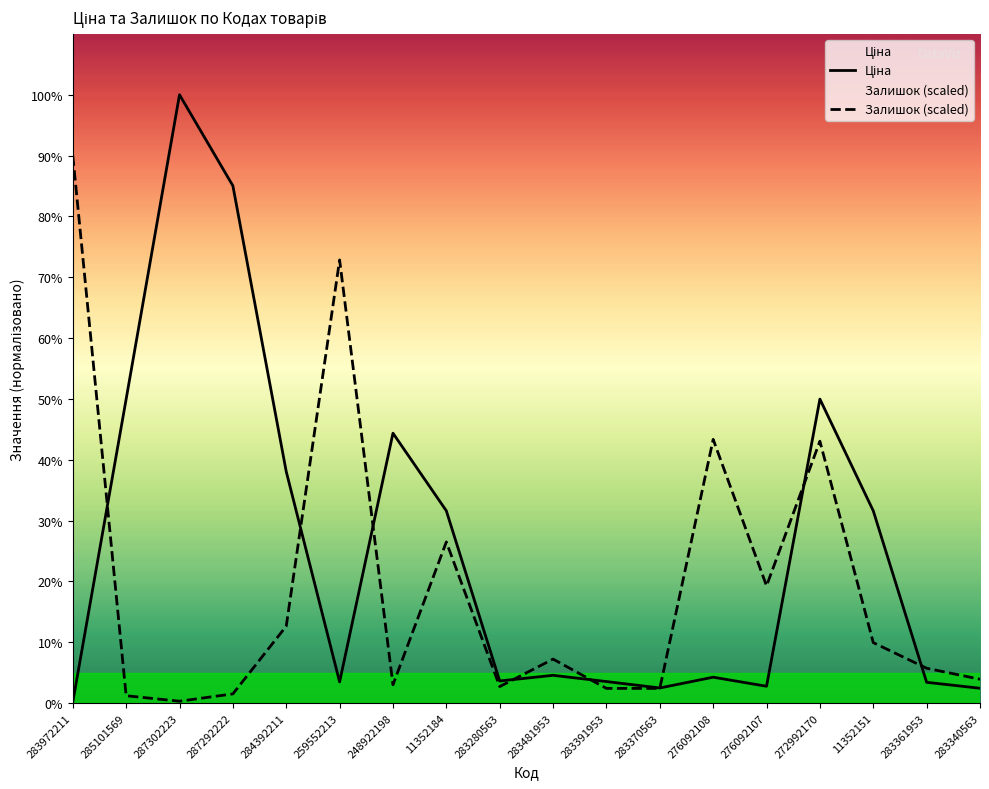

In Ціна, how many points are higher than both neighbors (excluding endpoints)?

5